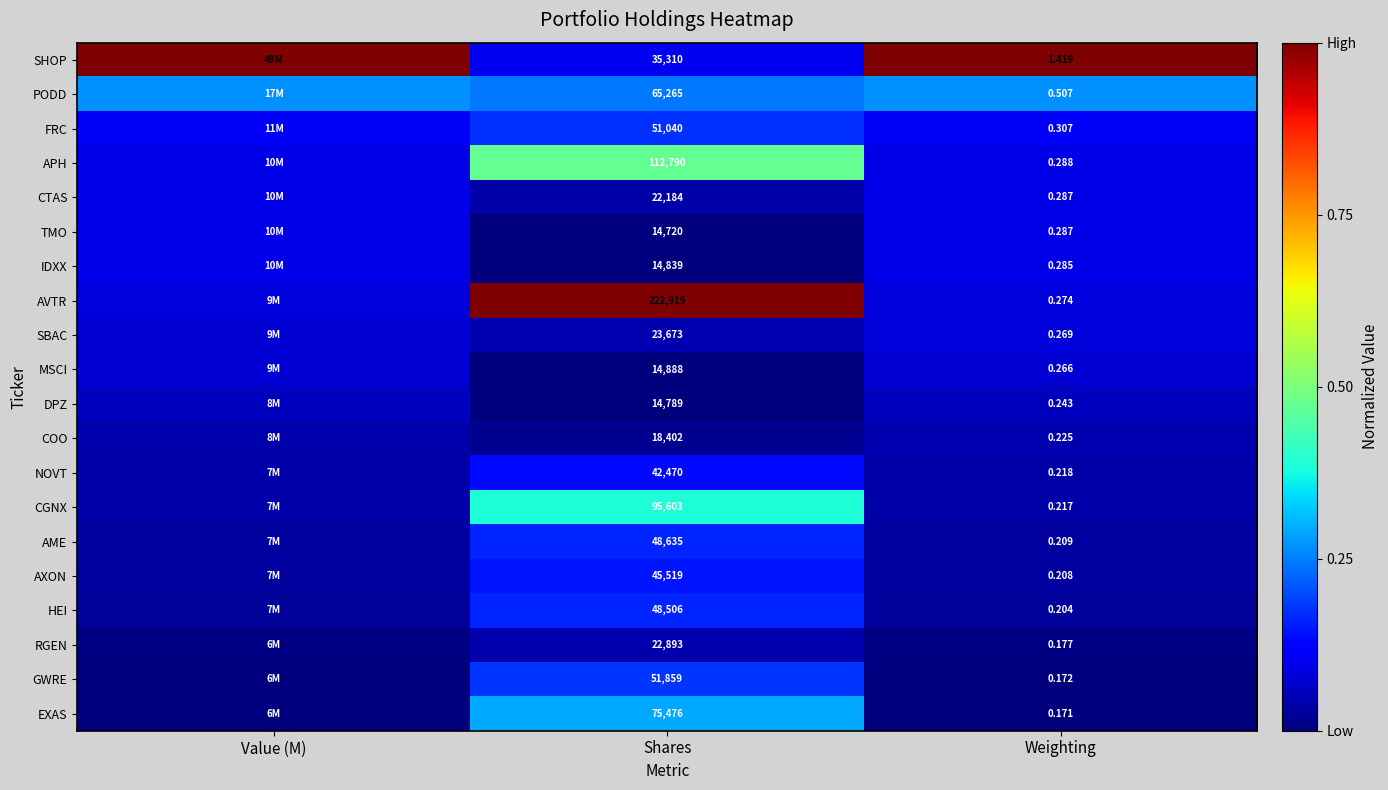

Between Shares and Weighting, which is larger?

Weighting